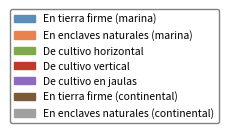

To the nearest percent, what is the difference between the largest and smallest slice percentages?

48%